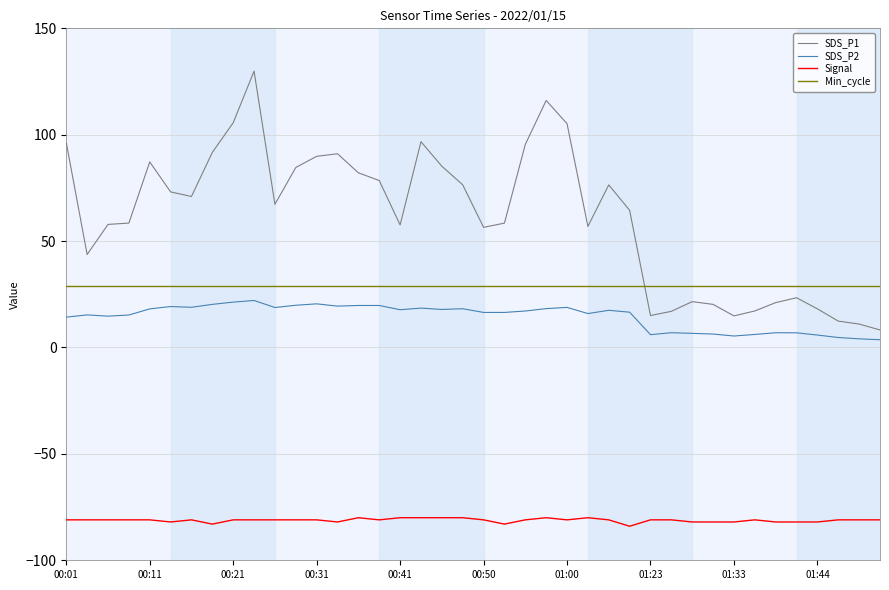

Which series ends up on top after the final intersection of Min_cycle and SDS_P1?

Min_cycle